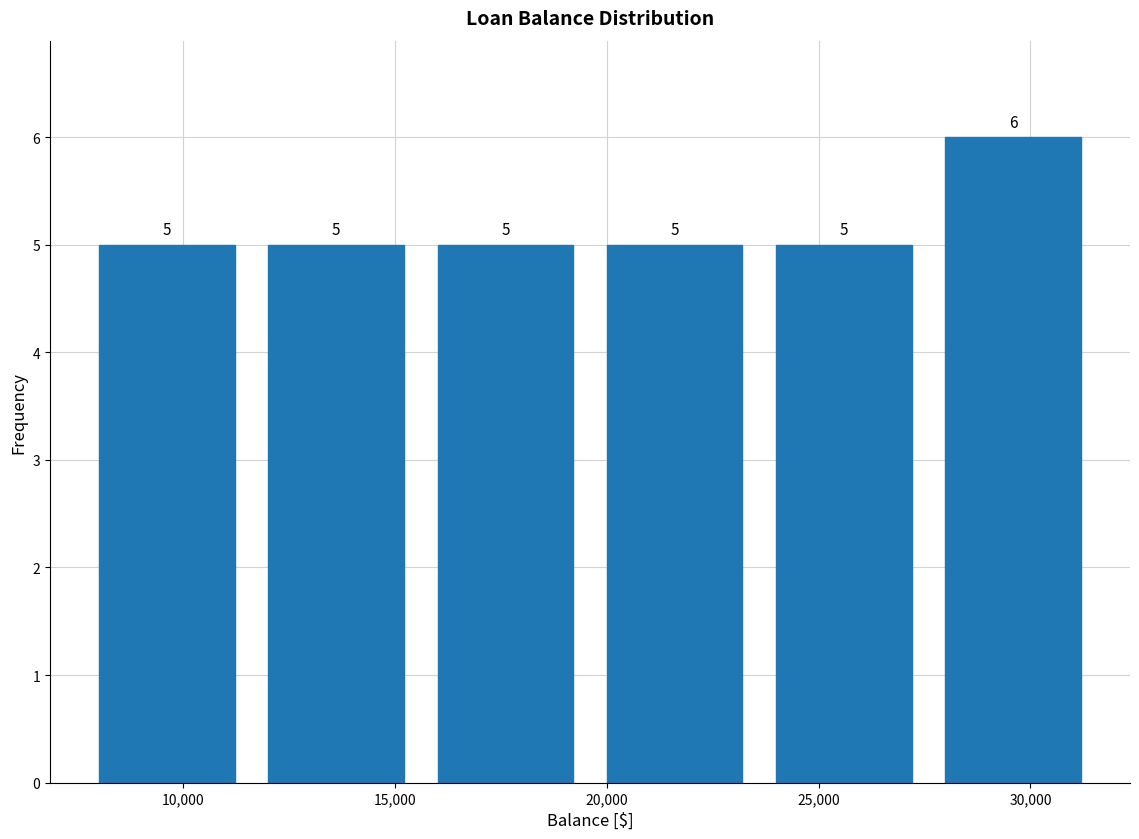

How tall is the bar that spans 7500 to 11500 on the x-axis? The bar edges are not printed on the chart, so give them approximately, as read against the axis.

5